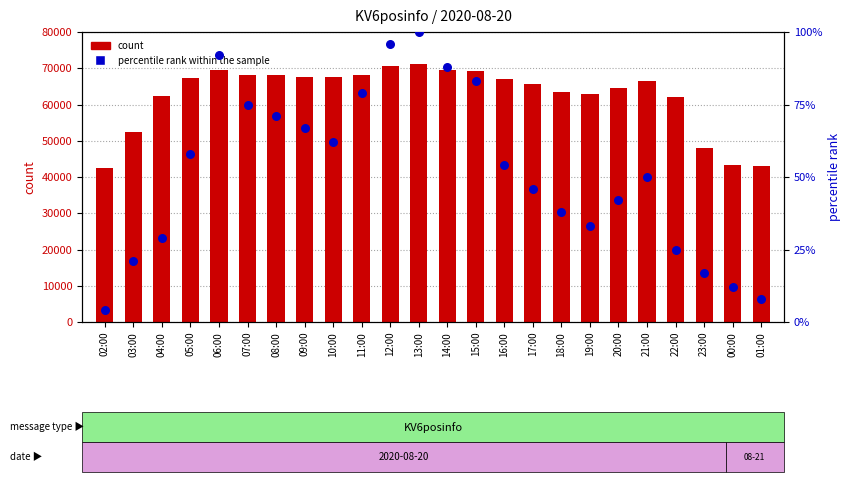

Which series reaches the maximum Y coordinate?

count